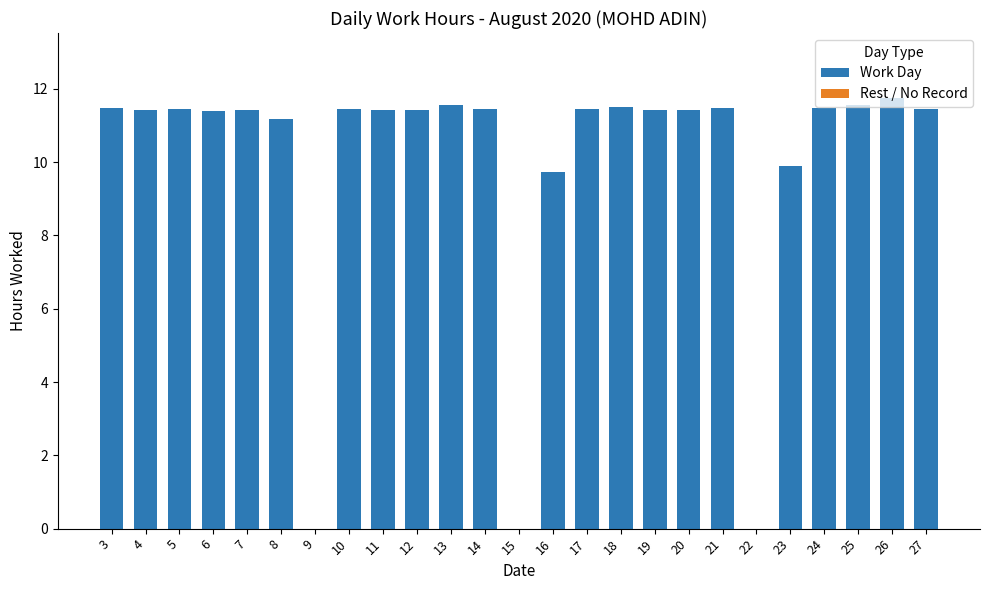

Reading left to right, what are all the values shown in this chart?

Low (hours): 11.5	11.4	11.4	11.4	11.4	11.2	0.0	11.4	11.4	11.4	11.6	11.4	0.0	9.7	11.4	11.5	11.4	11.4	11.5	0.0	9.9	11.5	11.6	11.8	11.5
Break Total: 0.0	0.0	0.0	0.0	0.0	0.0	0.0	0.0	0.0	0.0	0.0	0.0	0.0	0.0	0.0	0.0	0.0	0.0	0.0	0.0	0.0	0.0	0.0	0.0	0.0